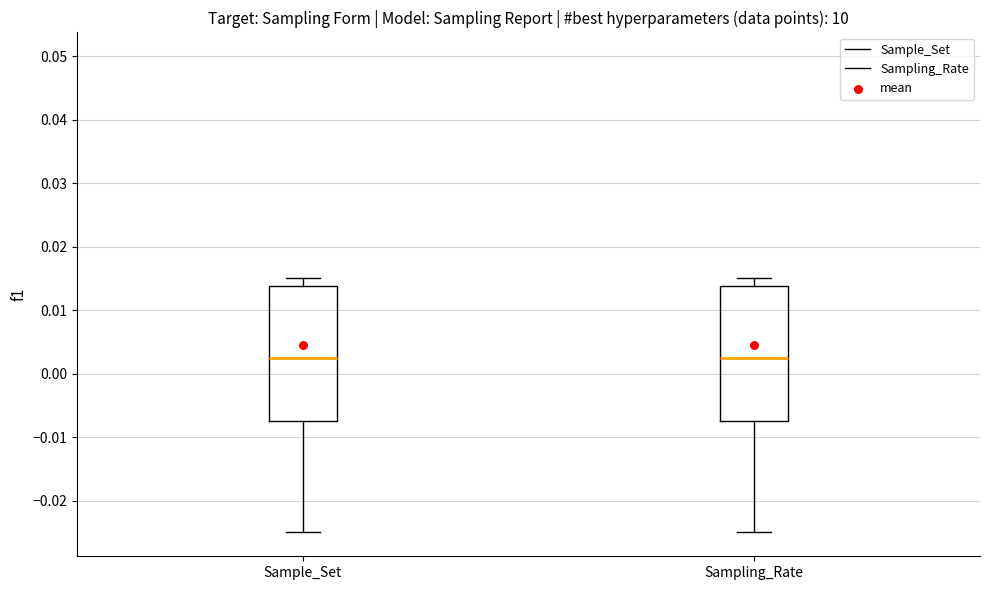

Reading left to right, read every box against the y-axis: the position of its median line, the range the box covers, and the ends of its whiskers. The values are not printed on the chart, so give them approximately, as read against the axis.

Sample_Set: median 0.003, box -0.007 to 0.014, whiskers -0.025 to 0.015
Sampling_Rate: median 0.003, box -0.007 to 0.014, whiskers -0.025 to 0.015